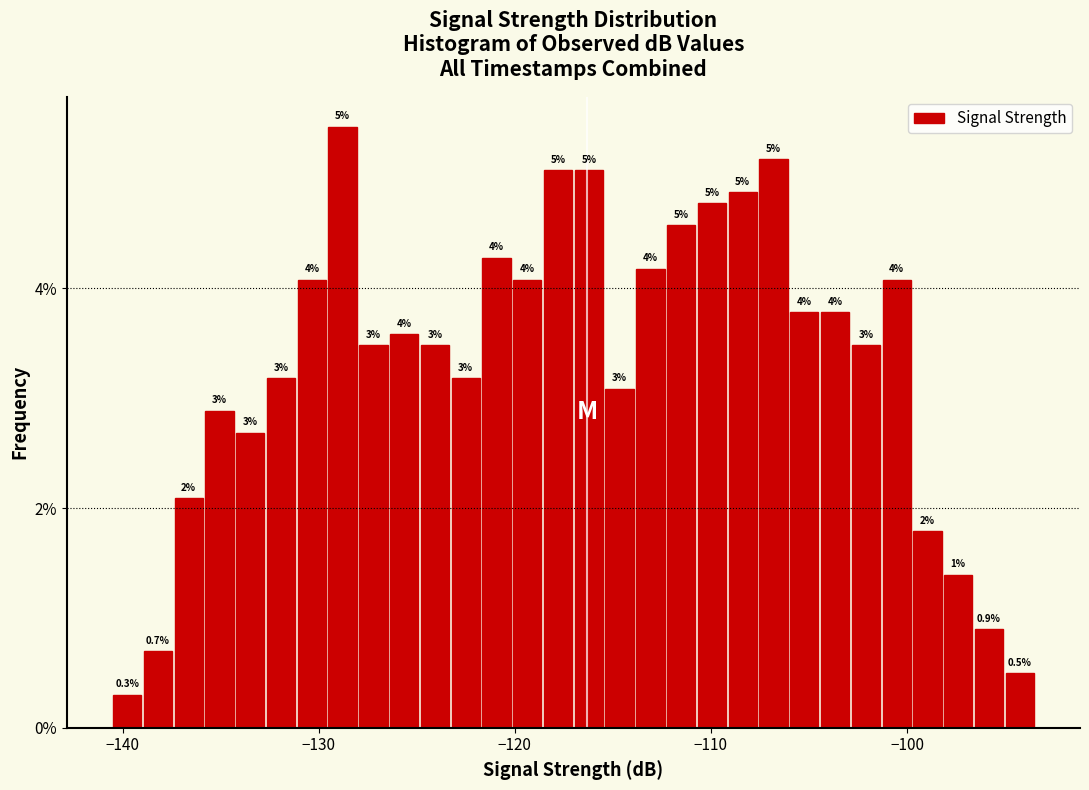

Around what value on the x-axis is the tallest bar? Give the approximate position of its centre, as read against the axis.

-129